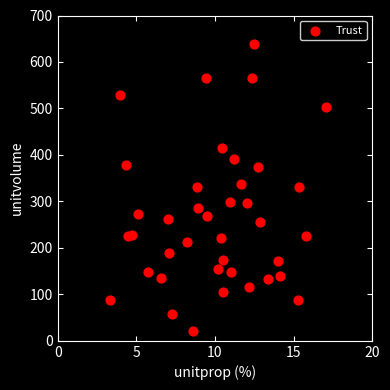

What is the range of Y values (max minus min)?

616